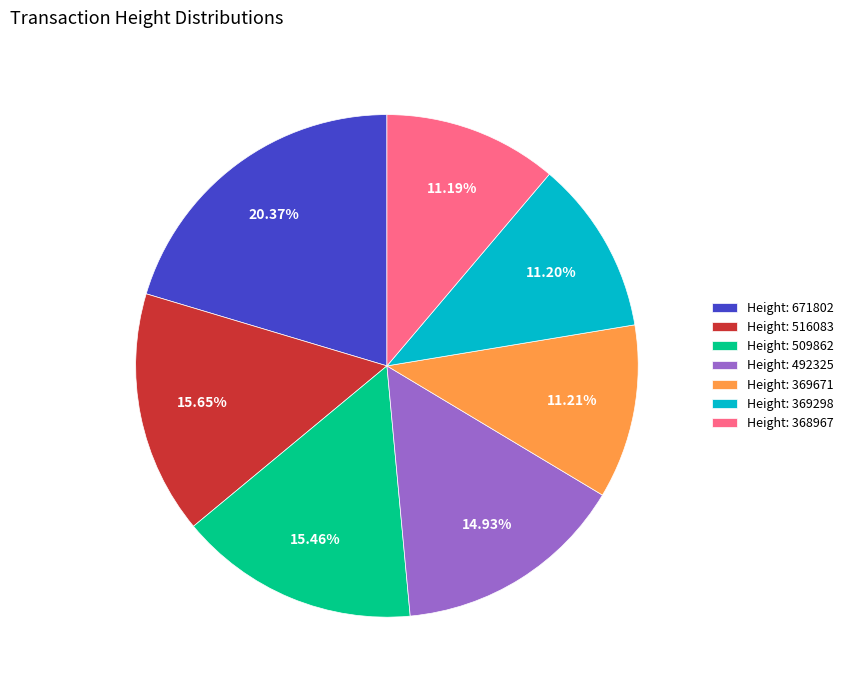

Approximately how many times larger is the value at Height: 369671 compared to Height: 492325?

0.8